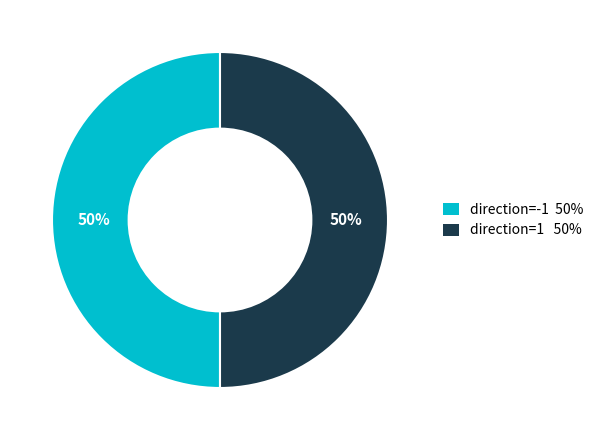

To the nearest percent, what is the average slice percentage?

50%